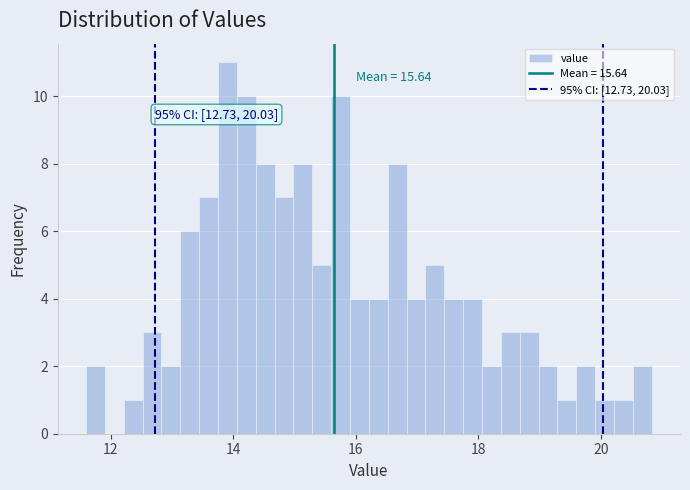

Around what value on the x-axis is the tallest bar? Give the approximate position of its centre, as read against the axis.

14.0